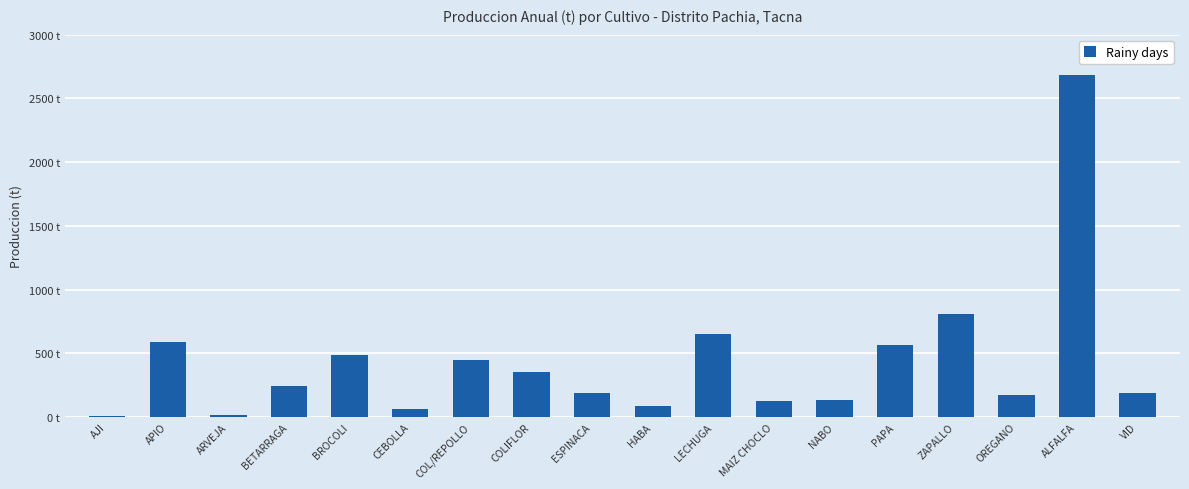

What is the label of the 13th bar from the left?

NABO